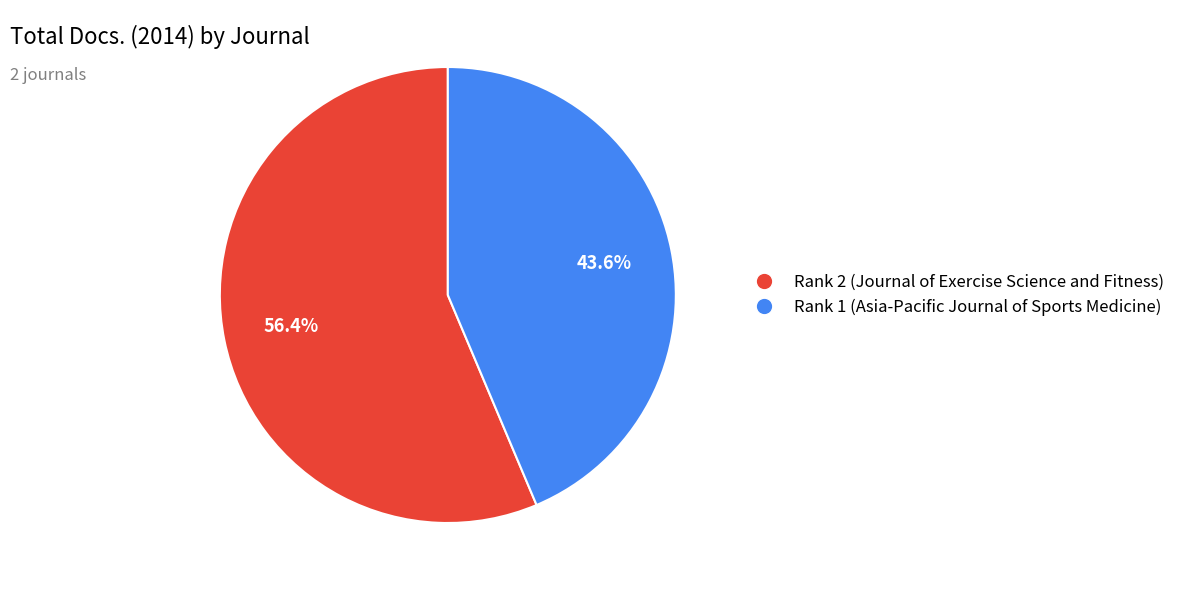

Between Rank 1 (Asia-Pacific Journal of Sports Medicine) and Rank 2 (Journal of Exercise Science and Fitness), which is larger?

Rank 2 (Journal of Exercise Science and Fitness)